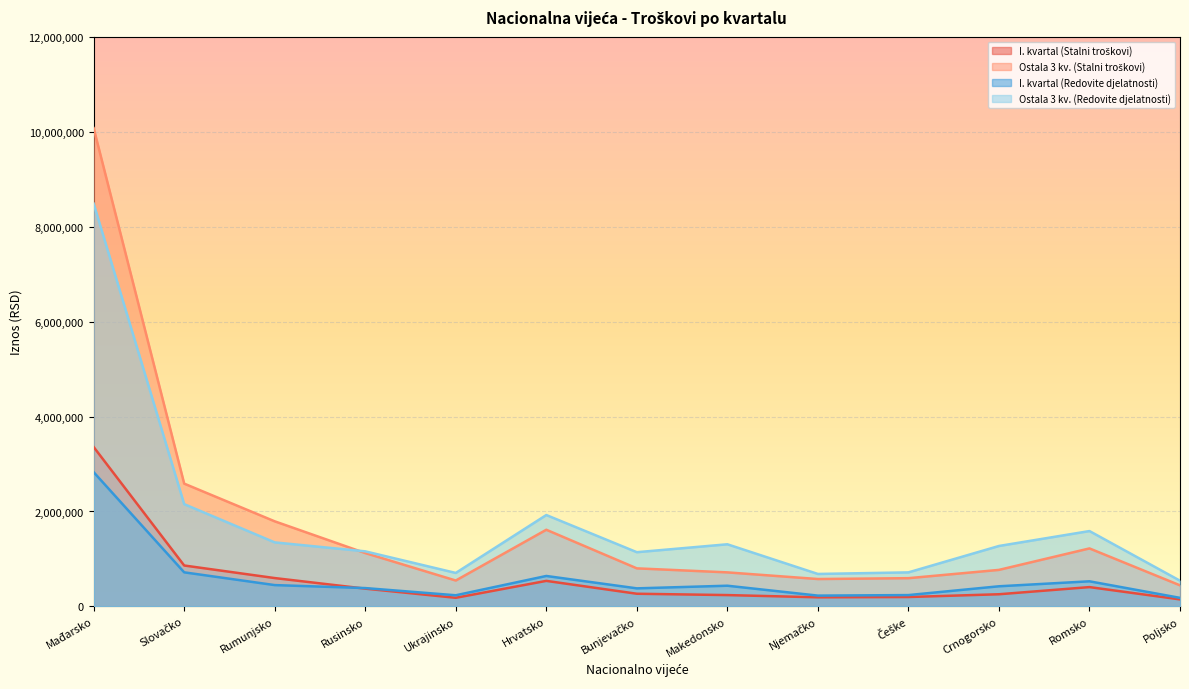

What is the label of the 7th point from the left?

Bunjevačko